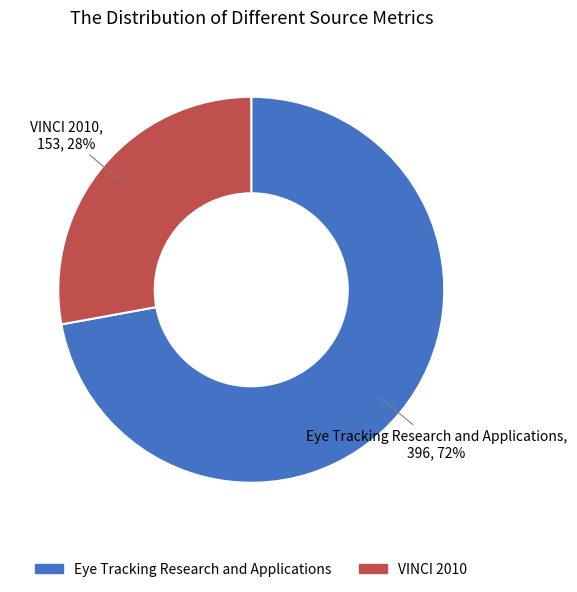

What percentage is the Eye Tracking Research and Applications slice, to the nearest percent?

72%